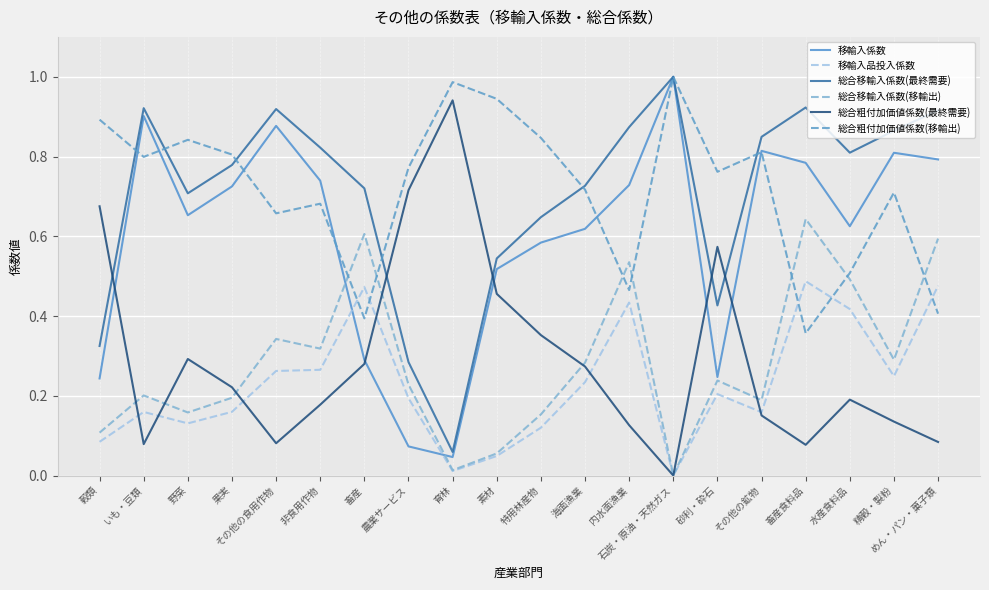

At how many categories does at least one series exceed 0?

20